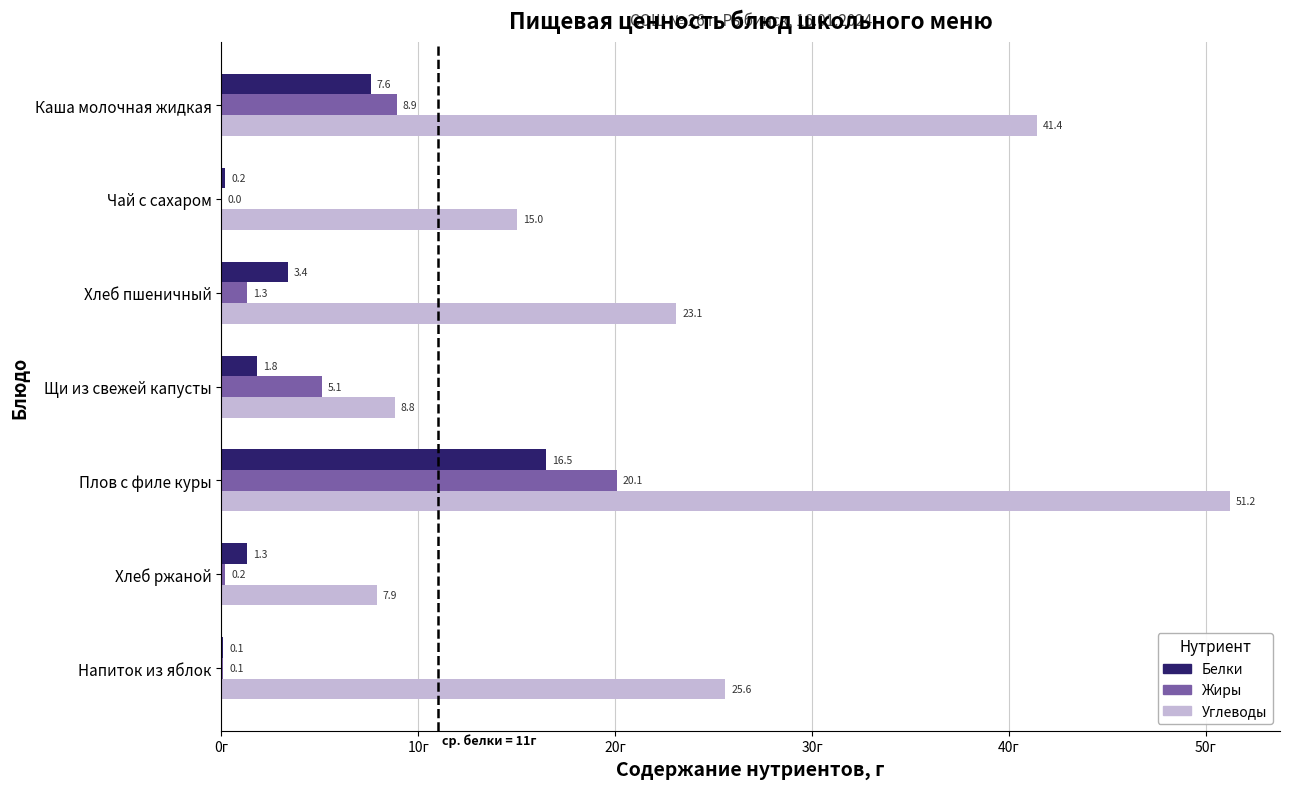

How many positive values does the Жиры series have?

6